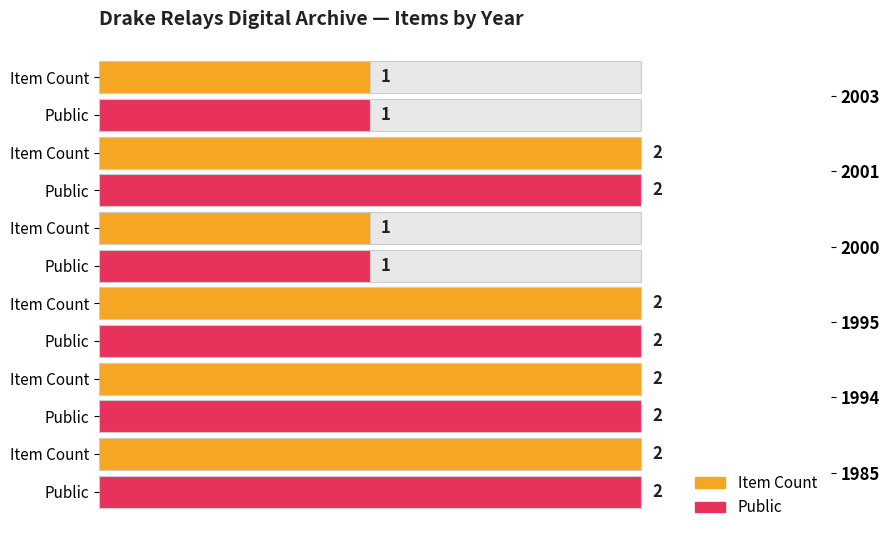

At how many categories does at least one series exceed 0?

6